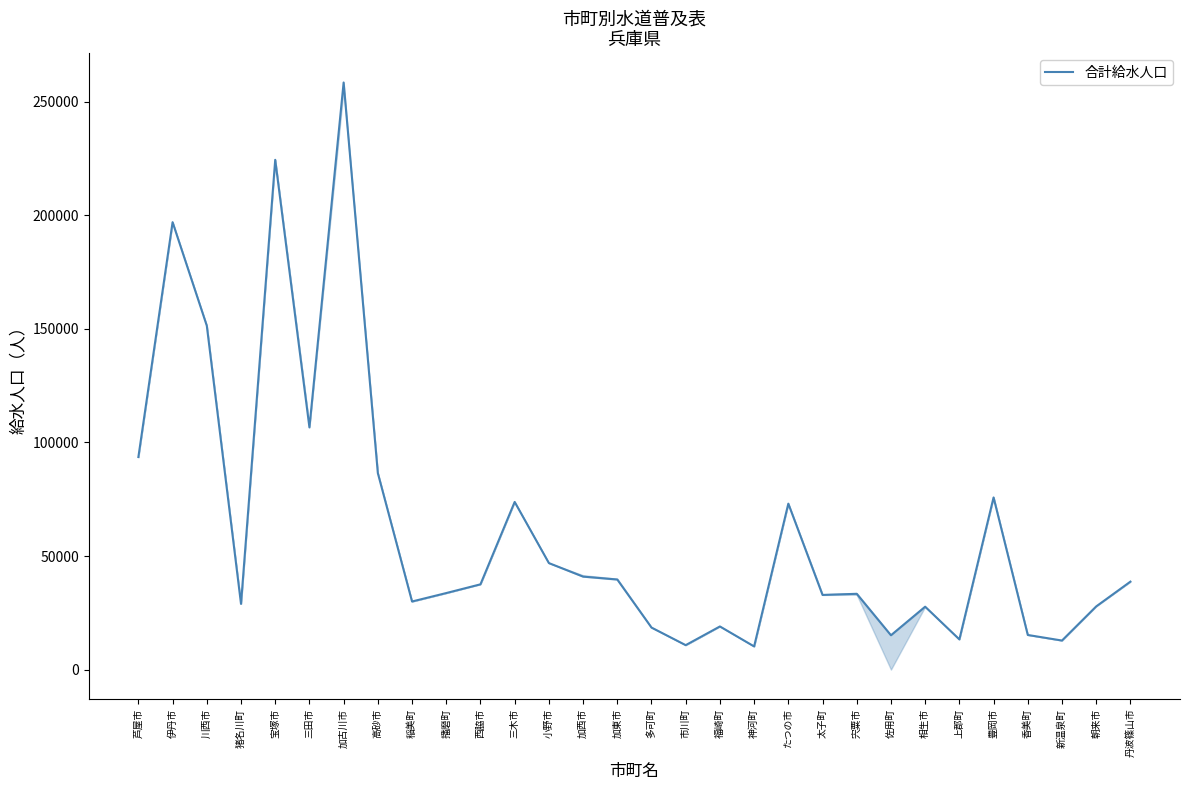

What is the minimum value shown in the chart?

10214